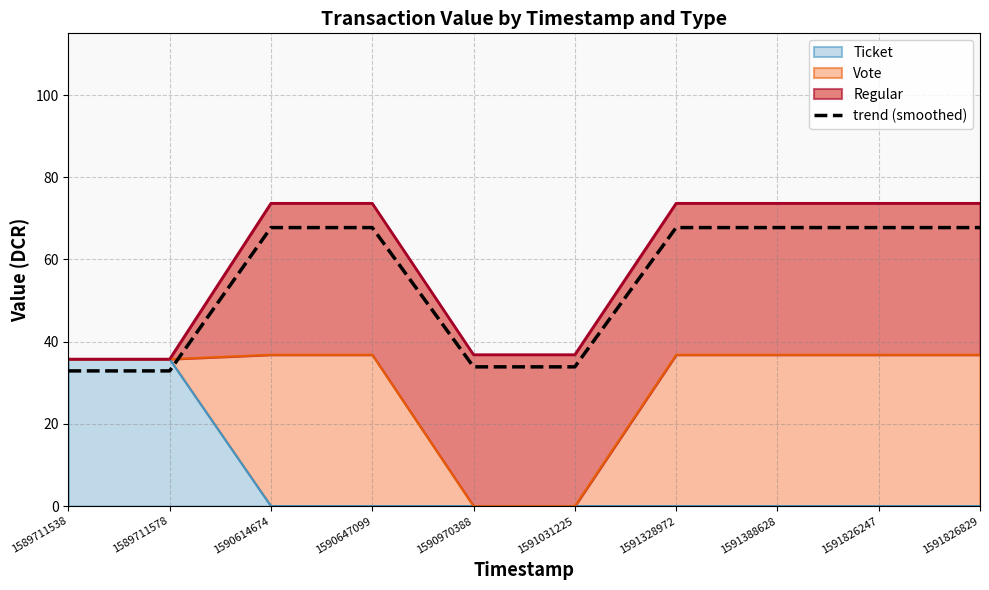

What is the difference between the maximum and minimum values?

34.9